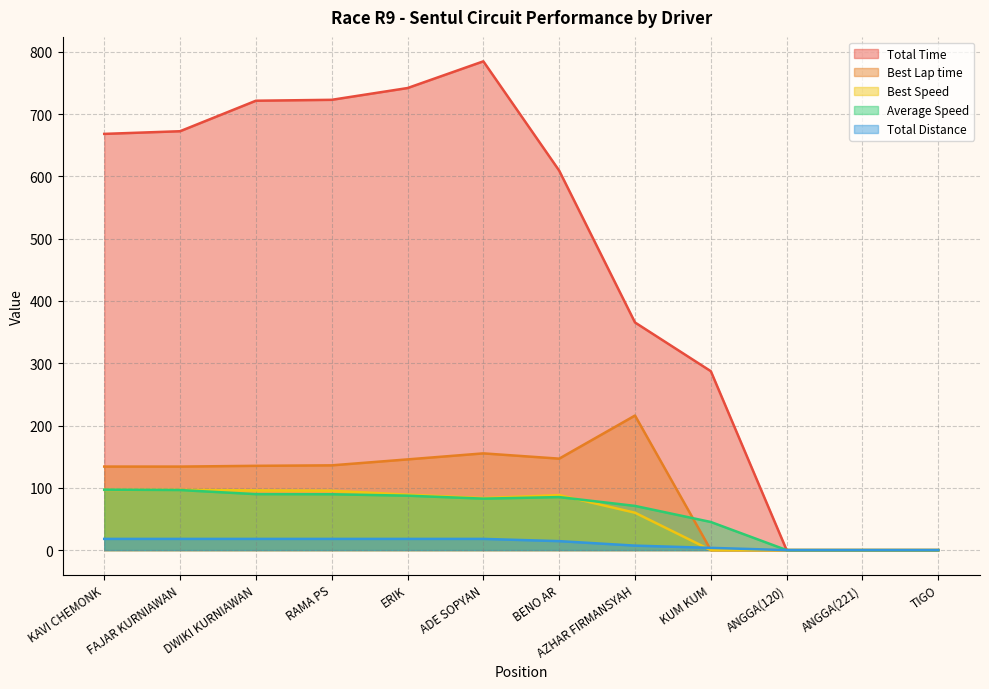

At DWIKI KURNIAWAN, list the series in order from smallest to largest.

Total Distance, Average Speed, Best Speed, Best Lap time, Total Time